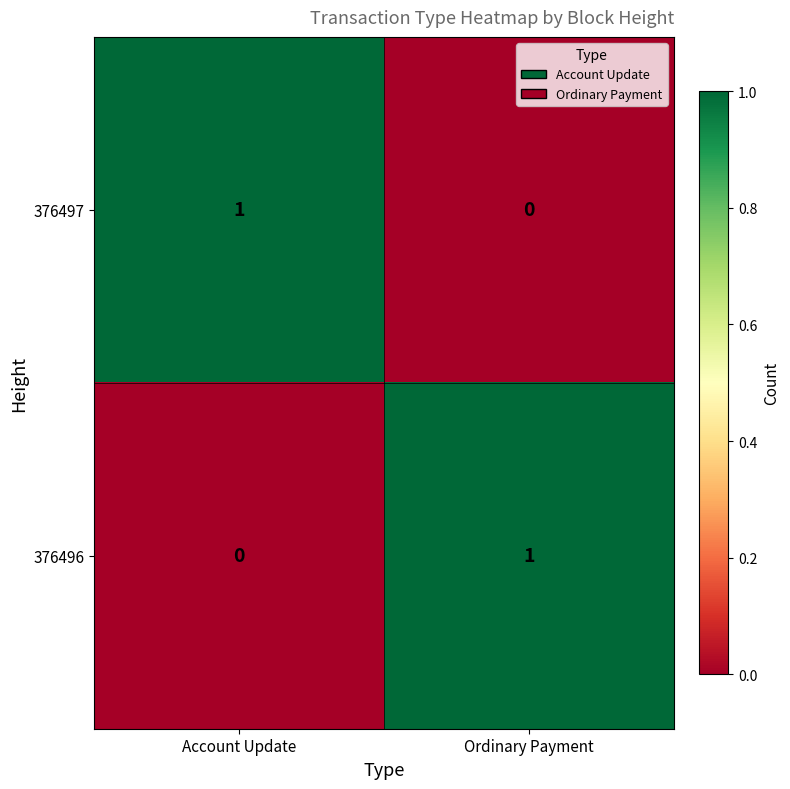

Is the value of 376497 at Ordinary Payment greater than the value of 376496 at Ordinary Payment?

No